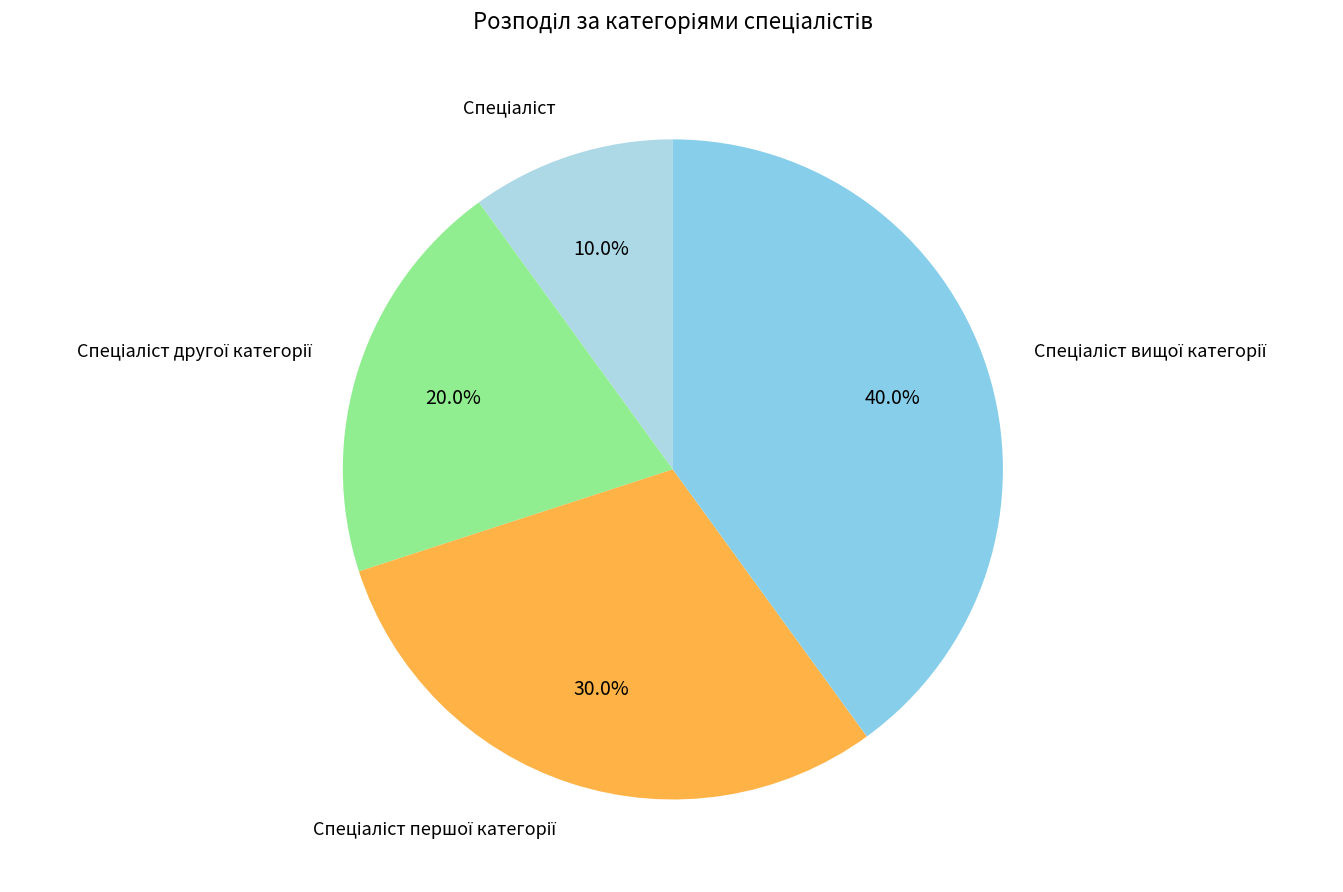

Is there a majority slice in this chart?

No